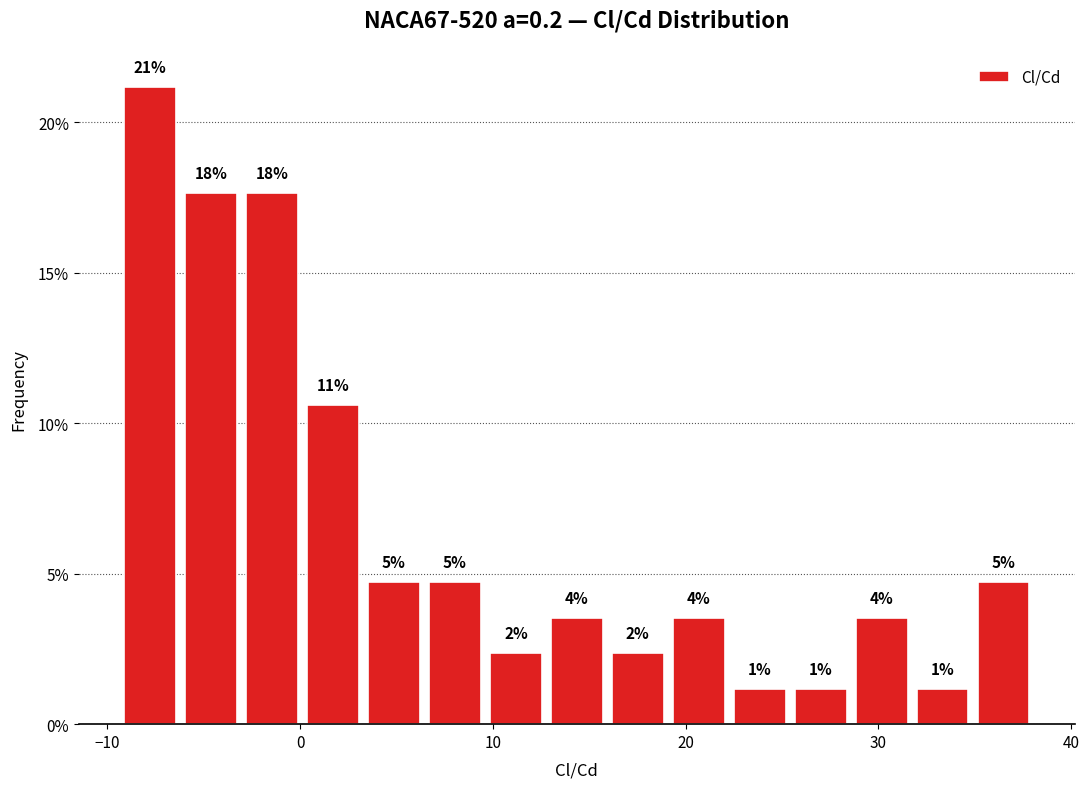

Around what value on the x-axis is the tallest bar? Give the approximate position of its centre, as read against the axis.

-8